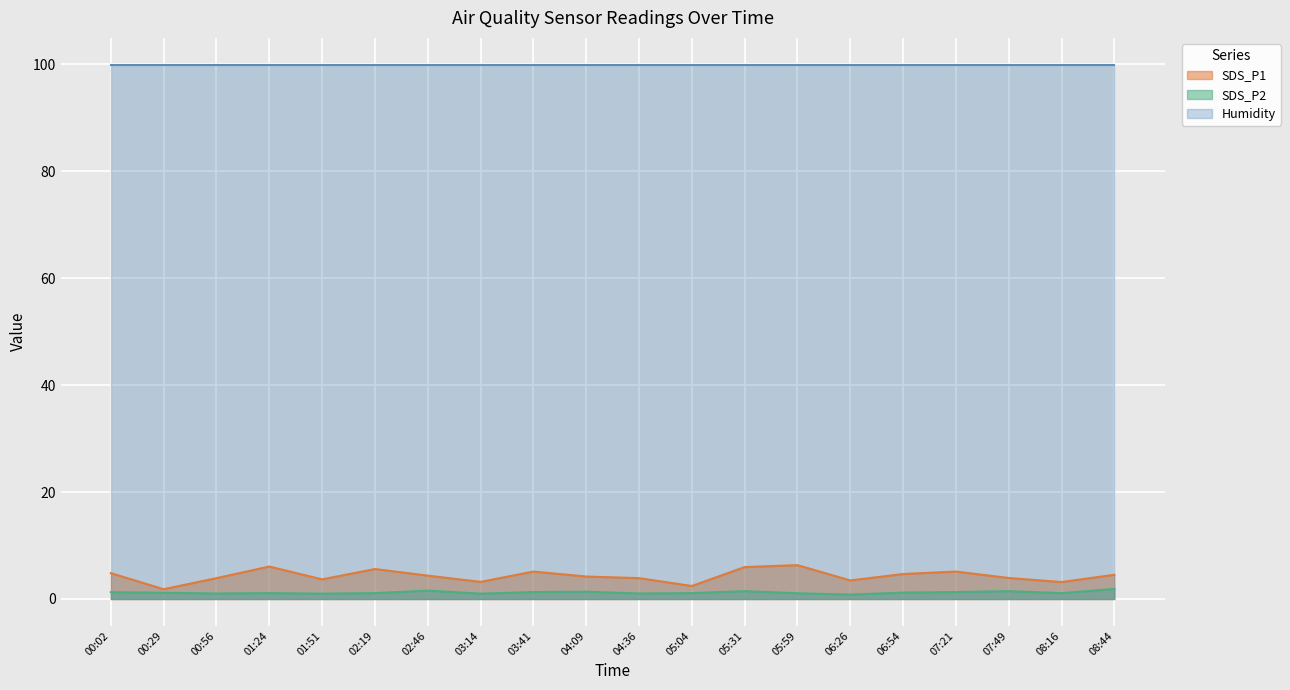

True or false: SDS_P1 and SDS_P2 intersect in this chart.

False